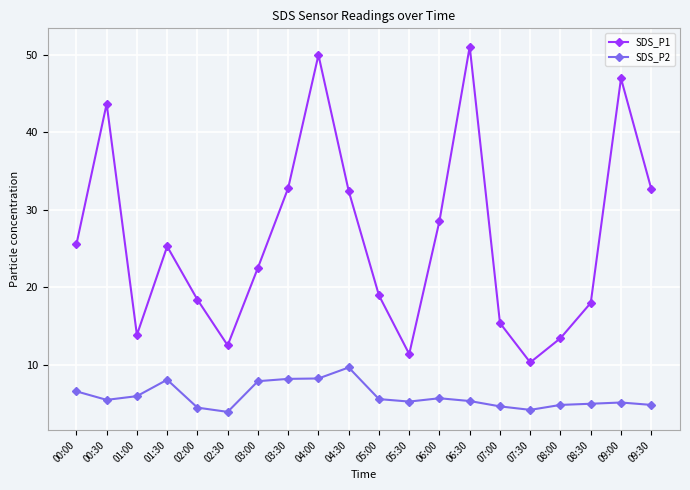

What is the total value across all series at 09:00?

52.1